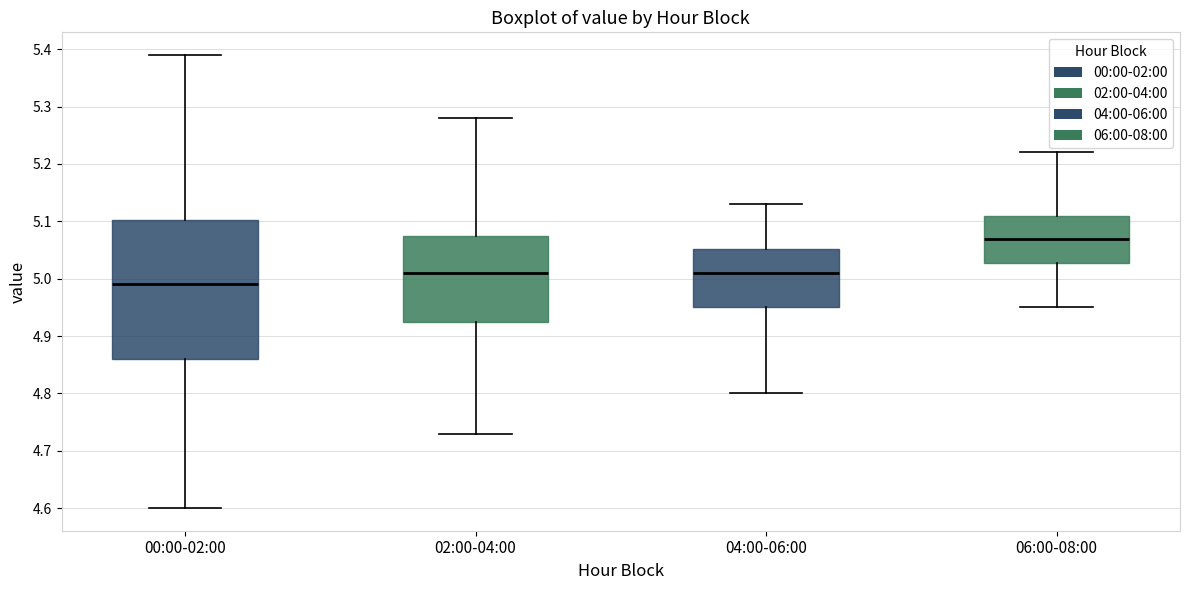

Reading left to right, read every box against the y-axis: the position of its median line, the range the box covers, and the ends of its whiskers. The values are not printed on the chart, so give them approximately, as read against the axis.

00:00-02:00: median 4.99, box 4.86 to 5.10, whiskers 4.60 to 5.39
02:00-04:00: median 5.01, box 4.93 to 5.08, whiskers 4.73 to 5.28
04:00-06:00: median 5.01, box 4.95 to 5.05, whiskers 4.80 to 5.13
06:00-08:00: median 5.07, box 5.03 to 5.11, whiskers 4.95 to 5.22